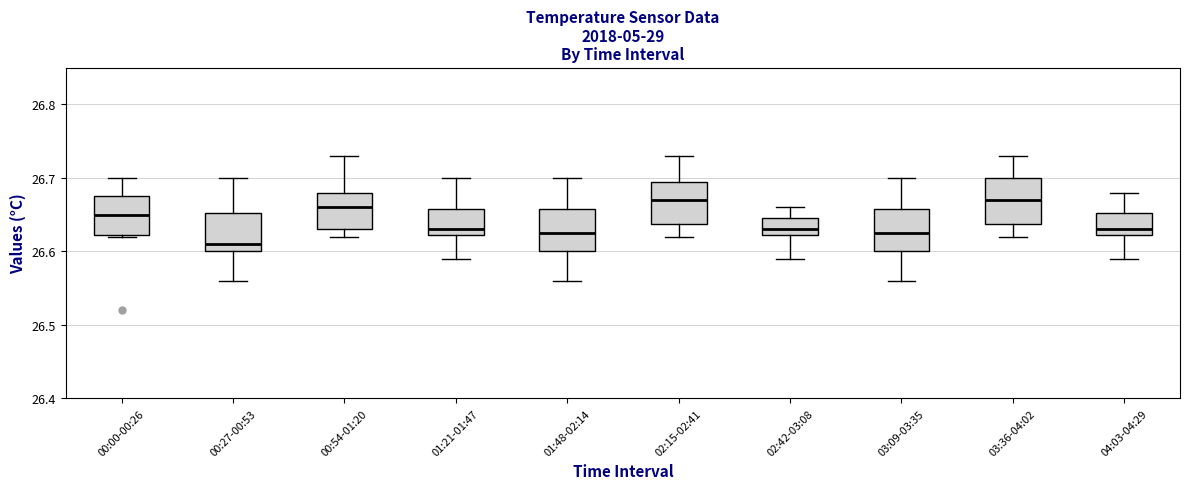

Which box's median line is the lowest?

00:27-00:53